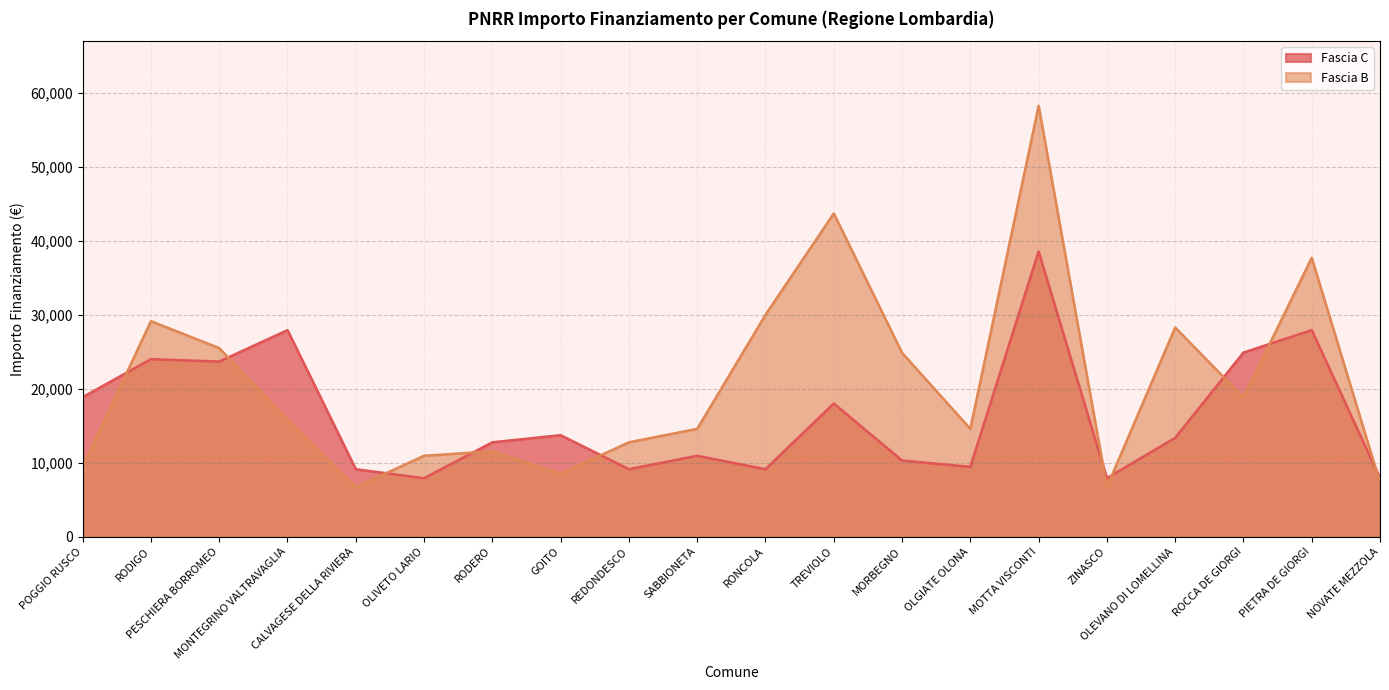

What is the difference between the highest and lowest values at REDONDESCO?

3642